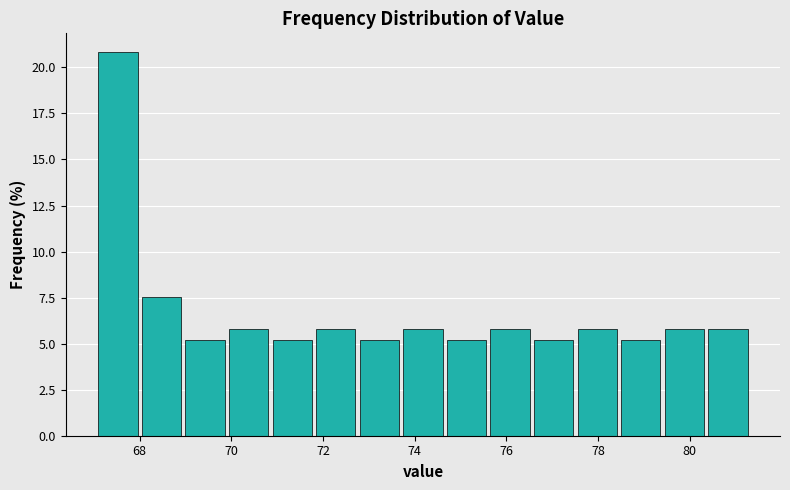

What is the height of the bar covering 80.4 to 81.4 on the x-axis? Neither the bar edges nor the heights are printed on the chart, so give them approximately, as read against the axes.

6.0